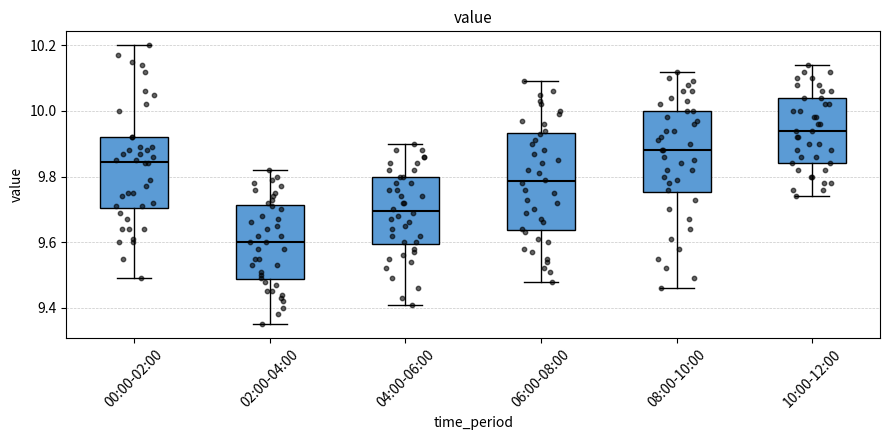

Which box is the tallest, from its lower edge to its upper edge?

06:00-08:00